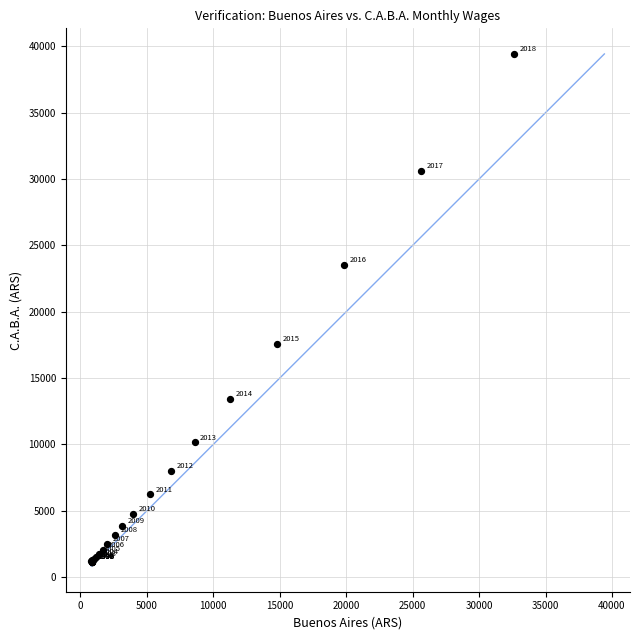

What Y value in the scatter plot is closest to 20273?

17600.6